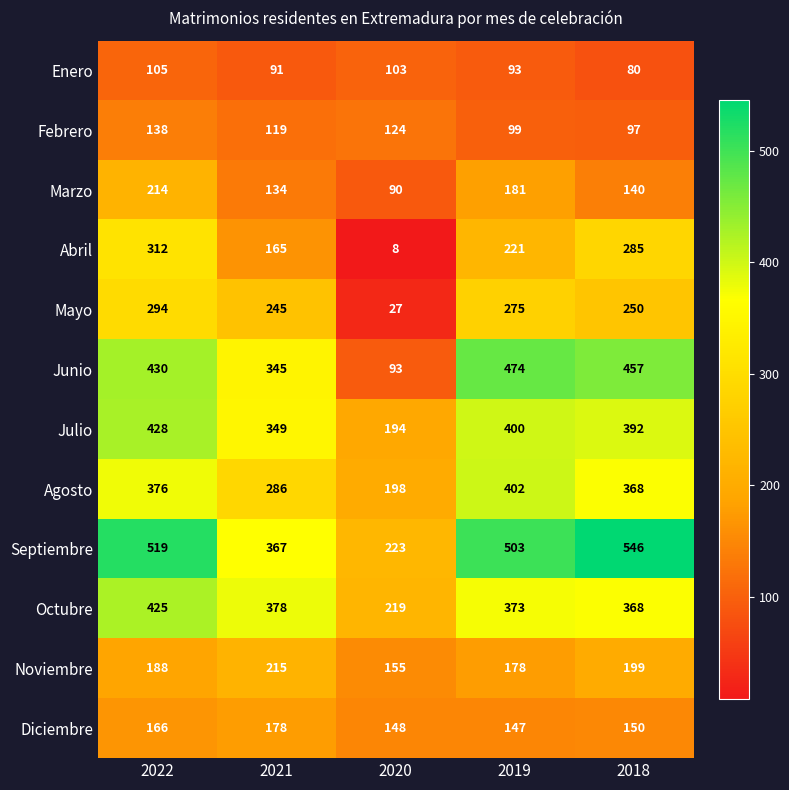

Which label corresponds to the smallest value in the chart?

2020